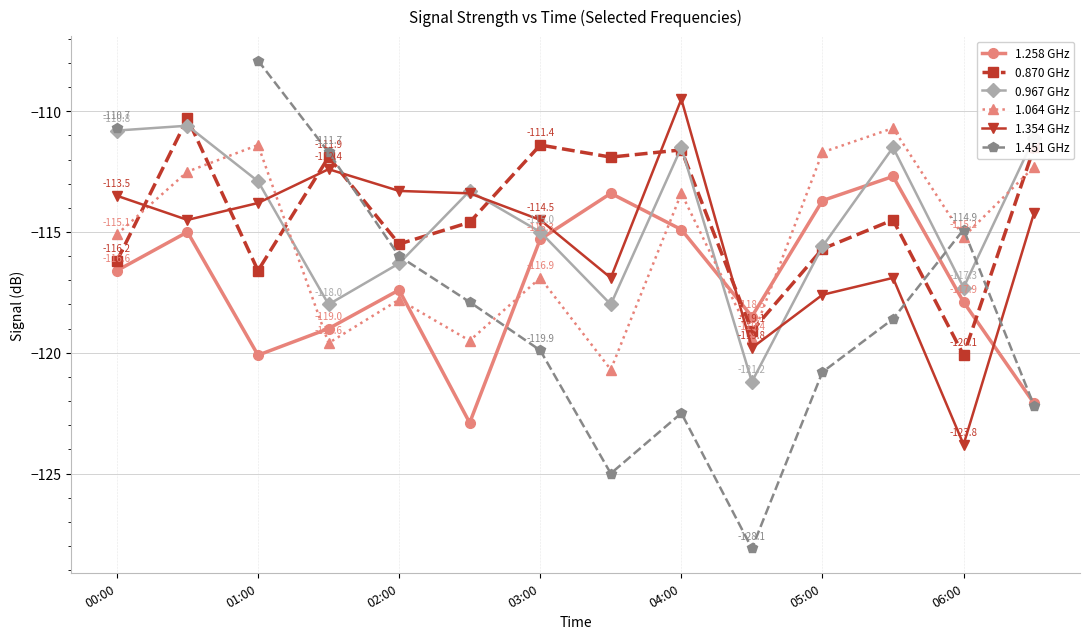

What is the approximate value of 0.870 GHz at 06:00?

-120.1